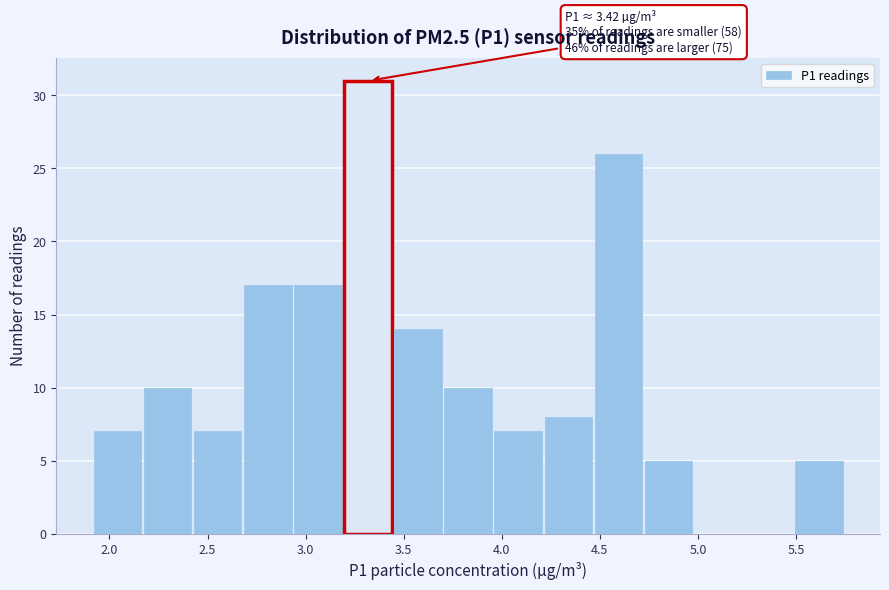

Which range on the x-axis has the tallest bar?

3.20 to 3.45